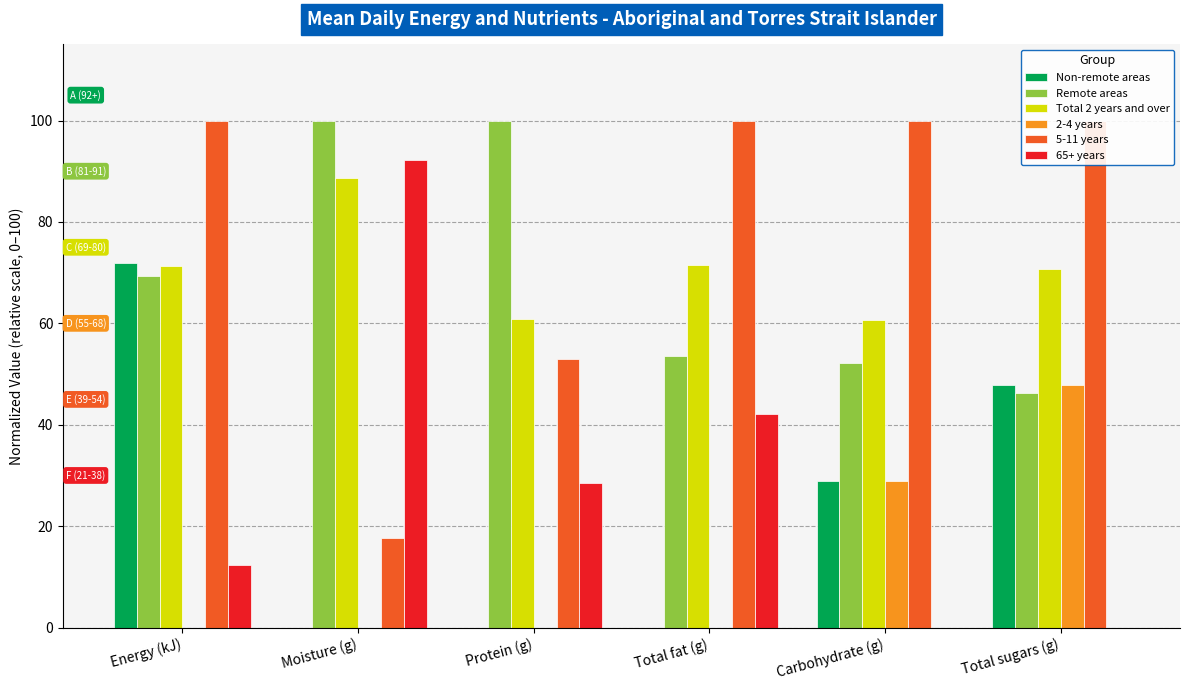

How many series are shown in this chart?

6